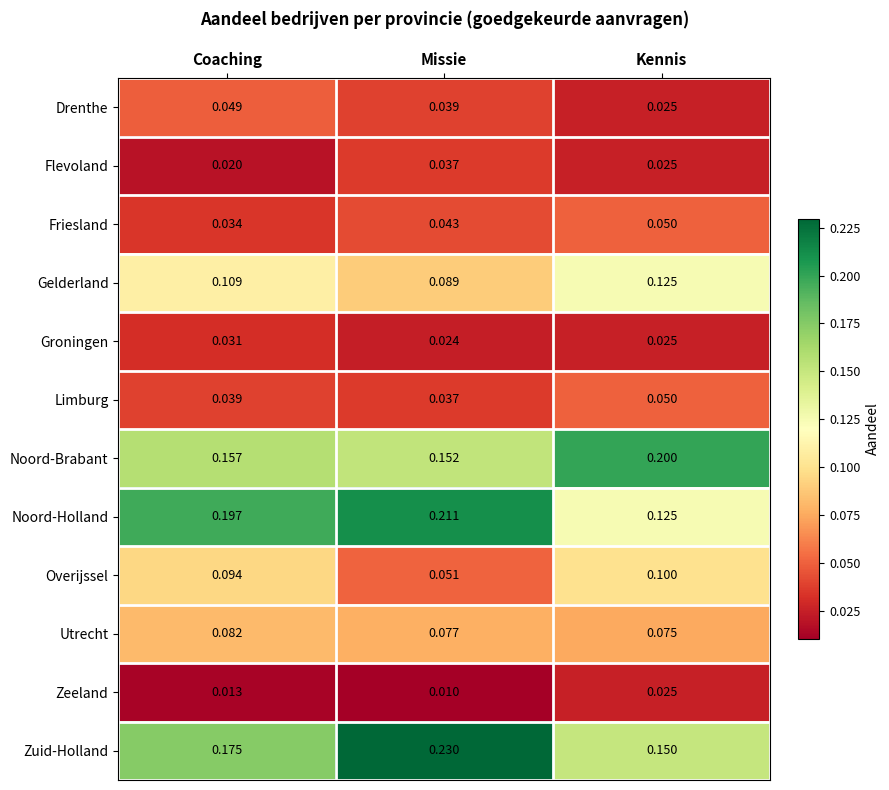

Which series has the largest total across all categories?

Zuid-Holland